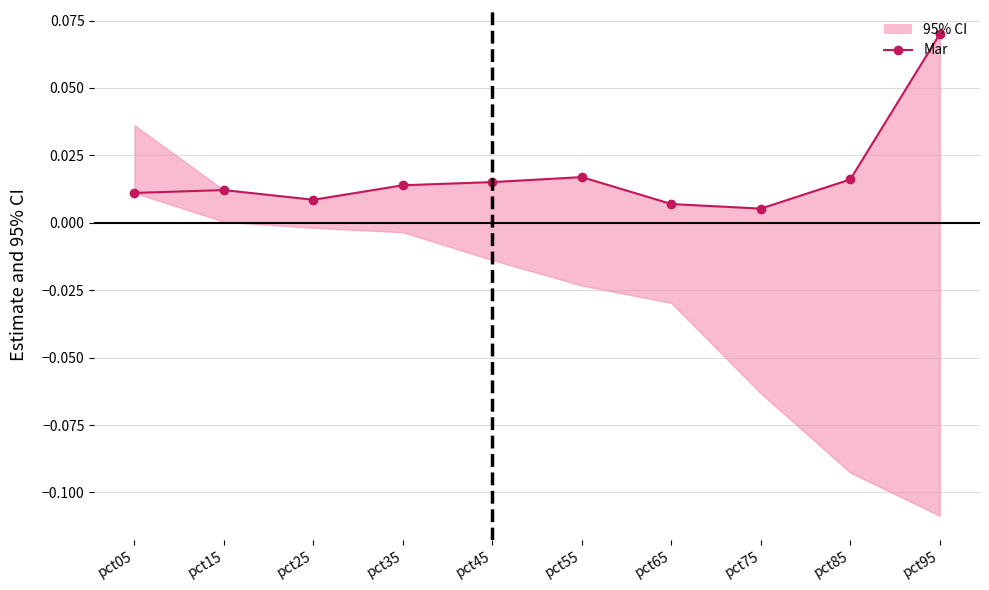

Which category has the lowest value across all series?

pct75